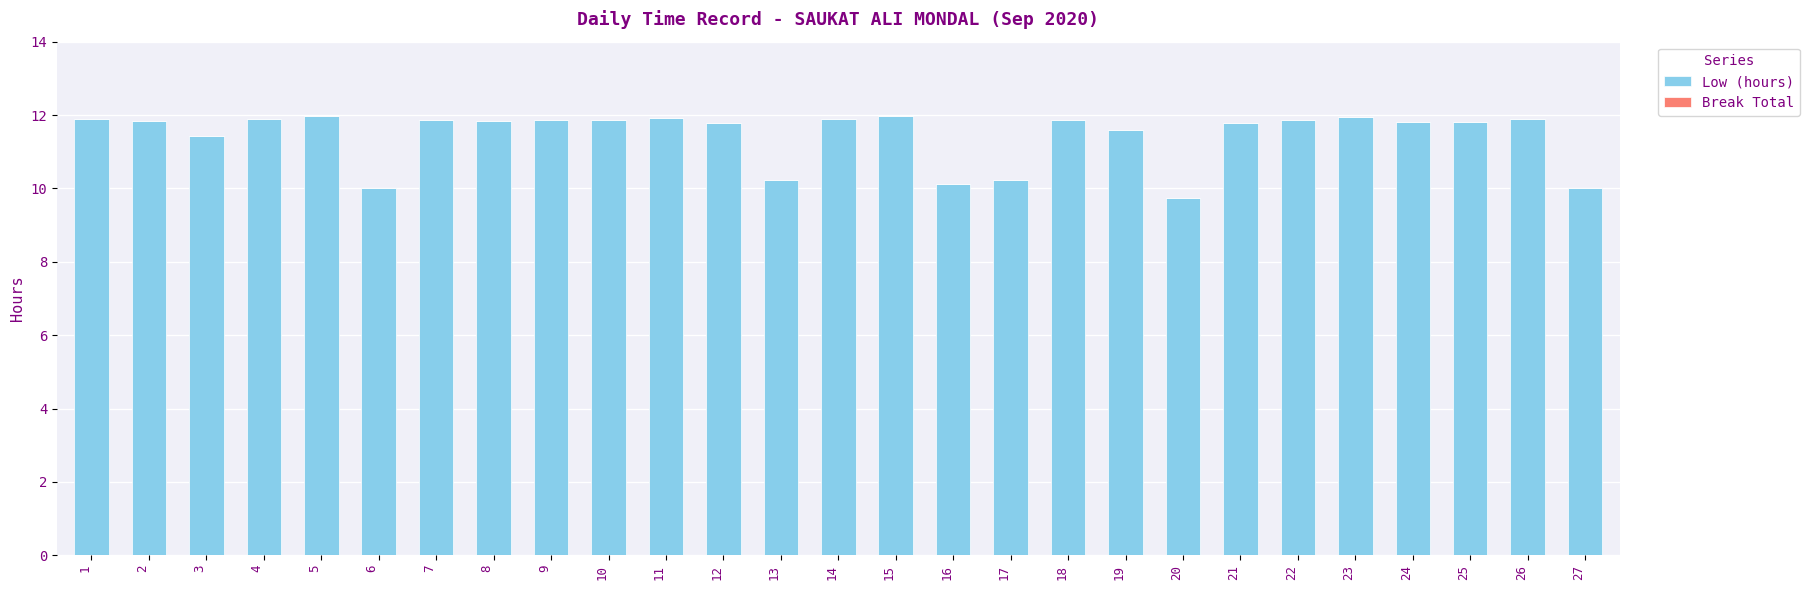

What is the value of the 6th bar from the left?

10.0